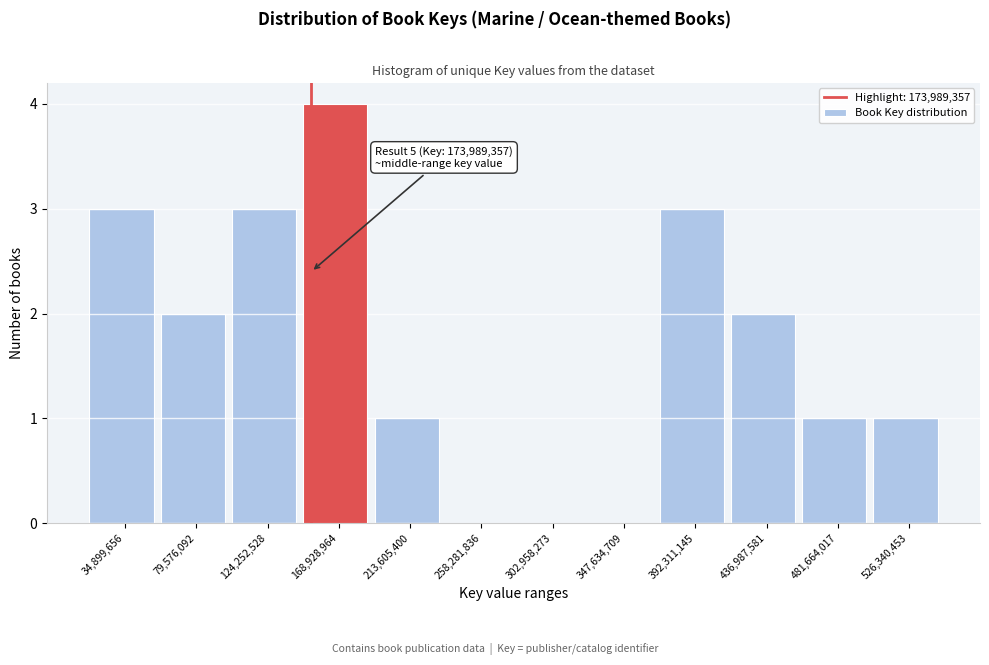

Reading left to right, extract all data points from this chart.

34,899,656=3	79,576,092=2	124,252,528=3	168,928,964=4	213,605,400=1	258,281,836=0	302,958,273=0	347,634,709=0	392,311,145=3	436,987,581=2	481,664,017=1	526,340,453=1